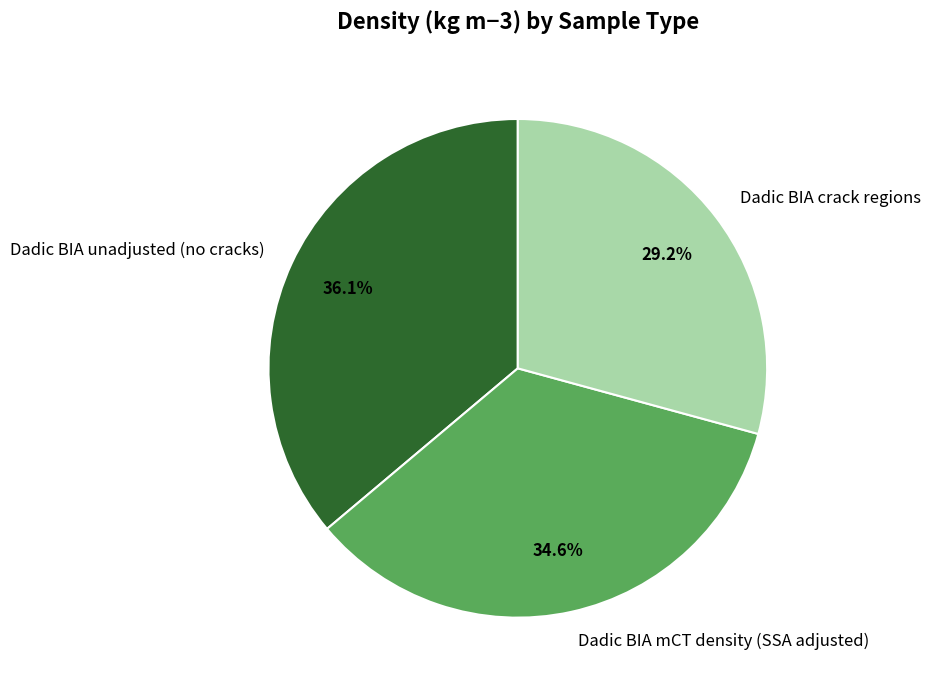

Count the number of slices in the pie.

3